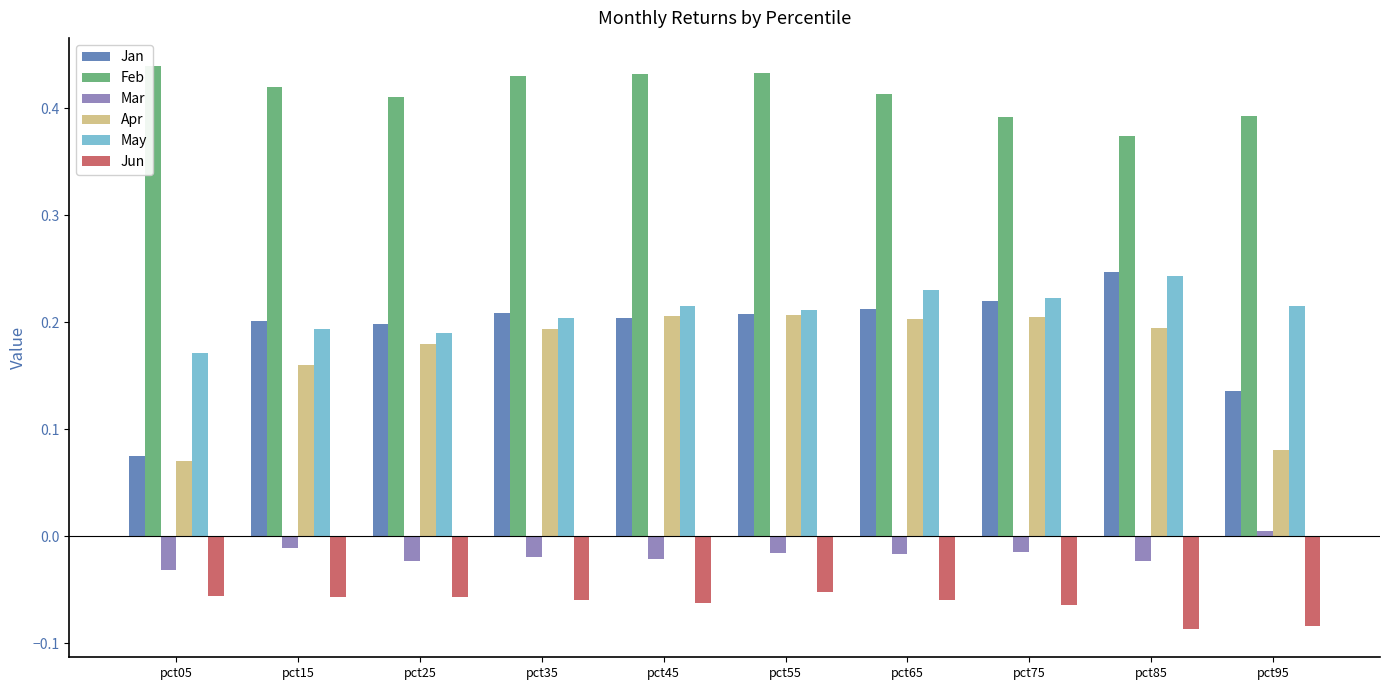

How many series are shown in this chart?

6